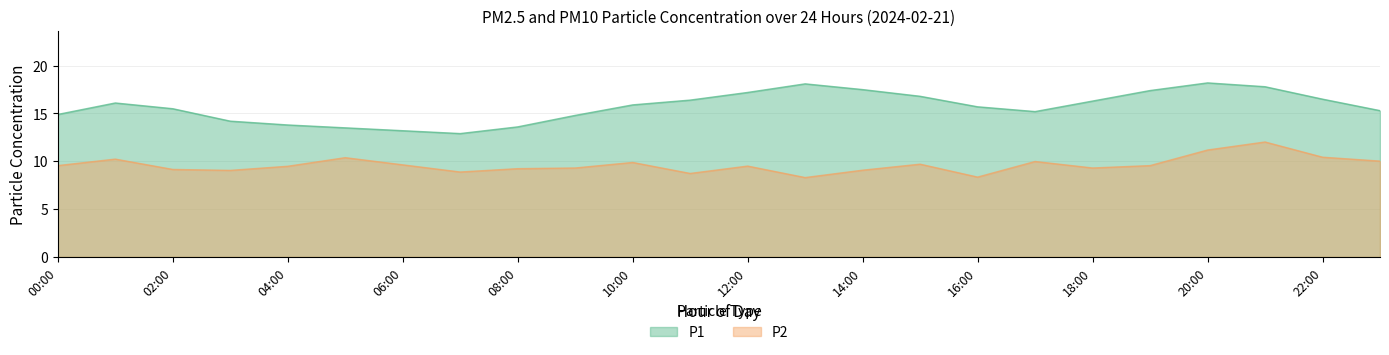

Reading right to left, transcribe all the data shown in this chart.

P1: 15.3	16.5	17.8	18.2	17.4	16.3	15.2	15.7	16.8	17.5	18.1	17.2	16.4	15.9	14.8	13.6	12.9	13.2	13.5	13.8	14.2	15.5	16.1	14.9
P2: 10.0	10.4	12.0	11.2	9.6	9.3	10.0	8.3	9.7	9.1	8.3	9.5	8.7	9.9	9.3	9.2	8.9	9.6	10.4	9.5	9.1	9.2	10.2	9.6